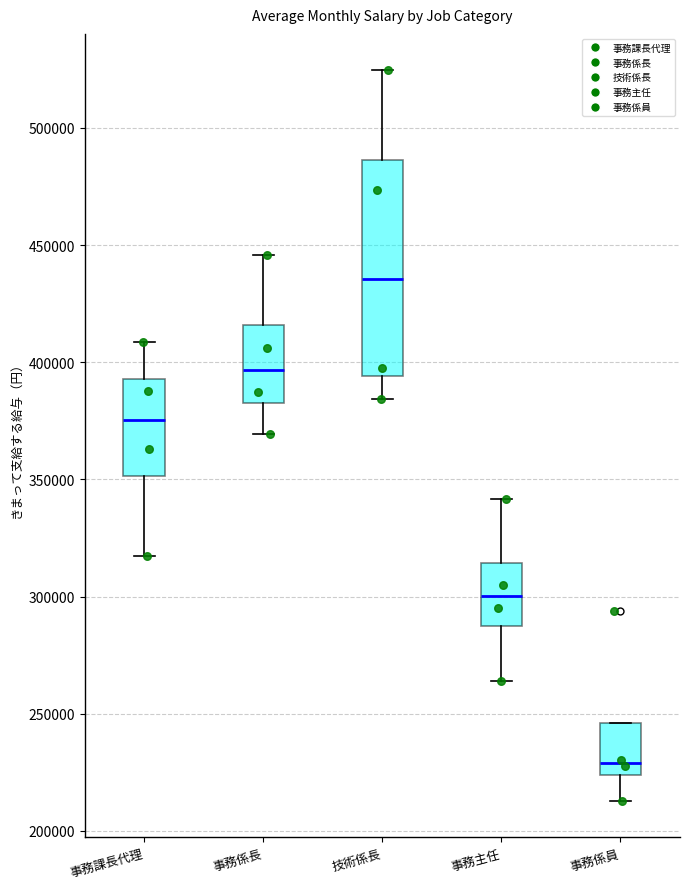

Which box's median line is the highest?

技術係長